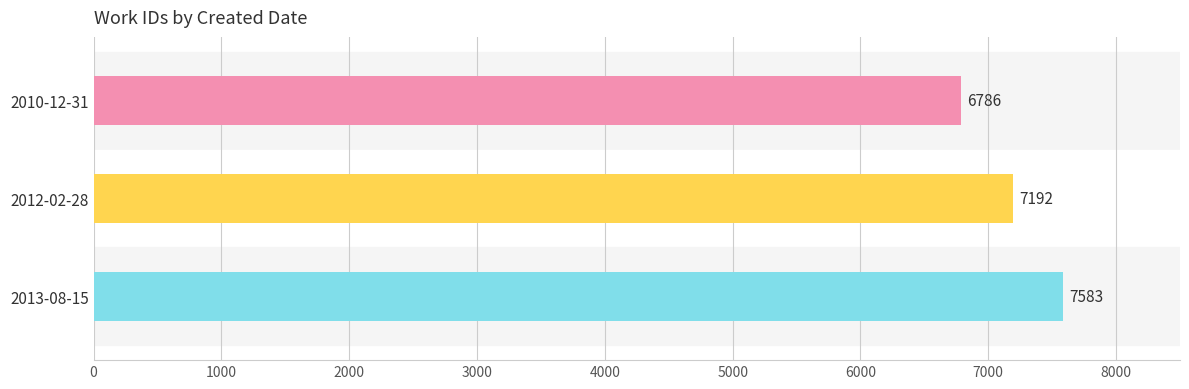

Does the chart contain any negative values?

No